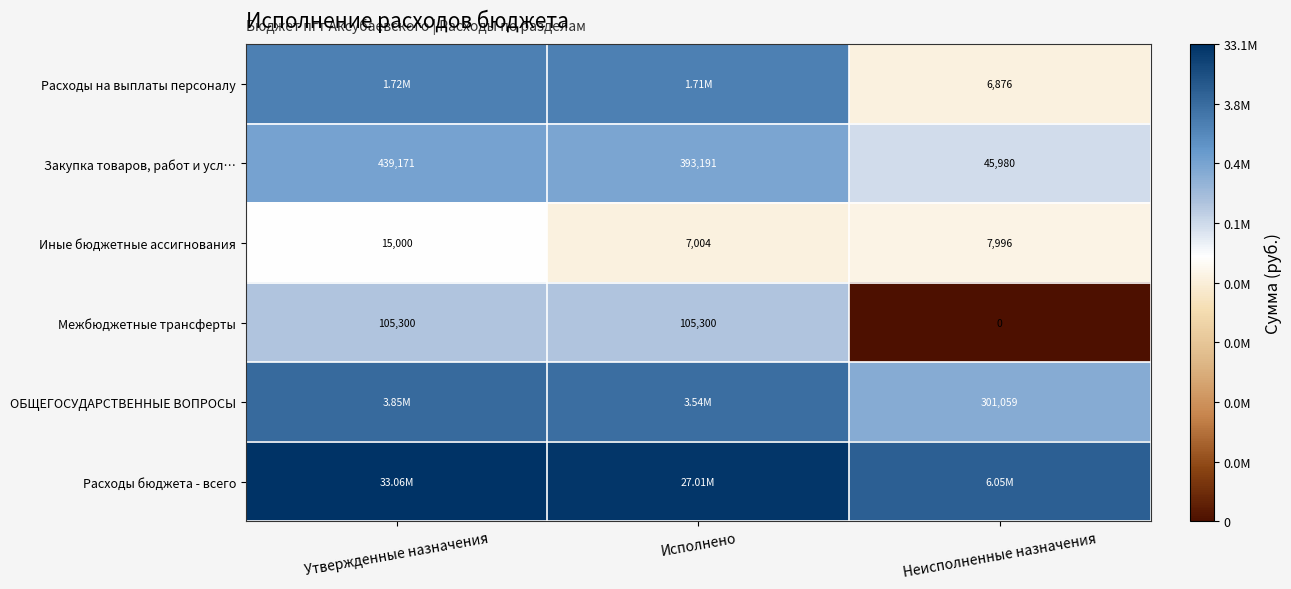

Which category has the lowest value in the Закупка товаров, работ и усл… series?

Неисполненные назначения